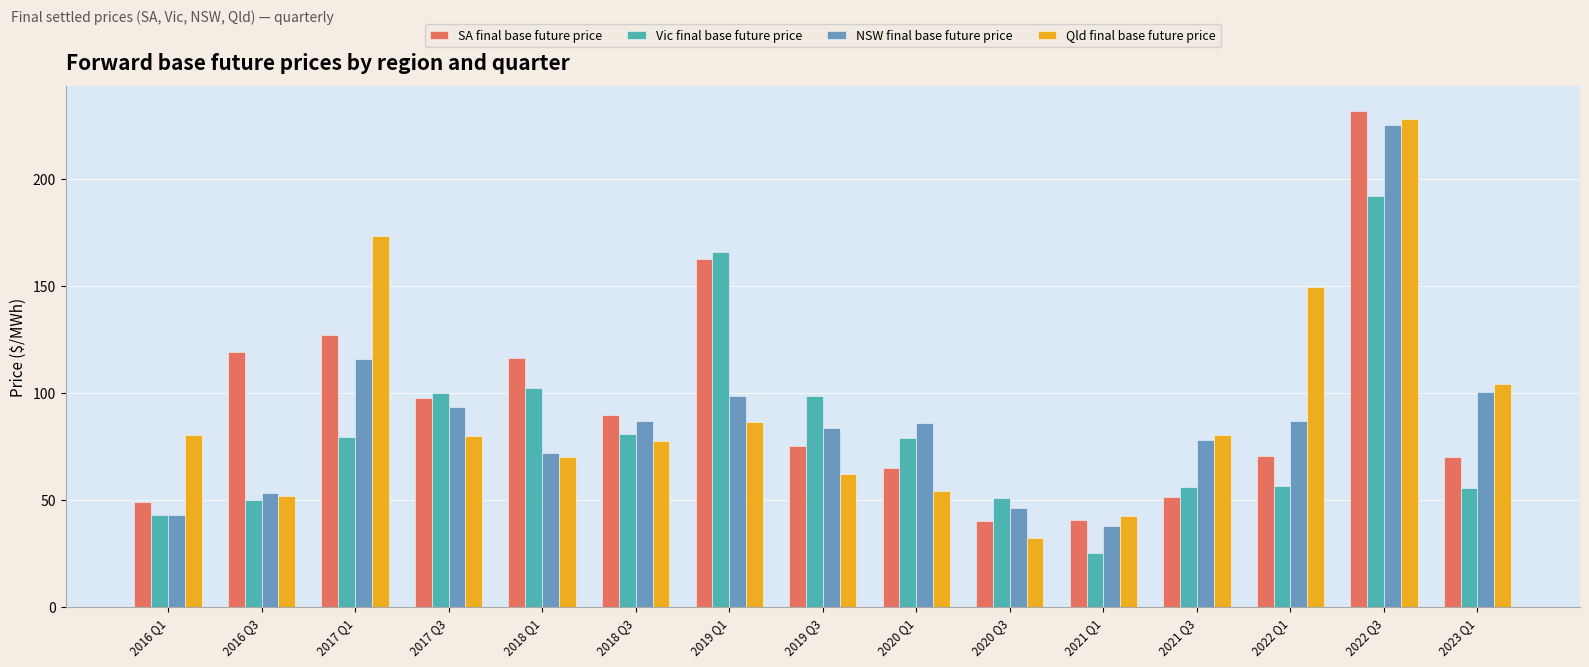

What are all the series names shown in the legend?

SA final base future price, Vic final base future price, NSW final base future price, Qld final base future price